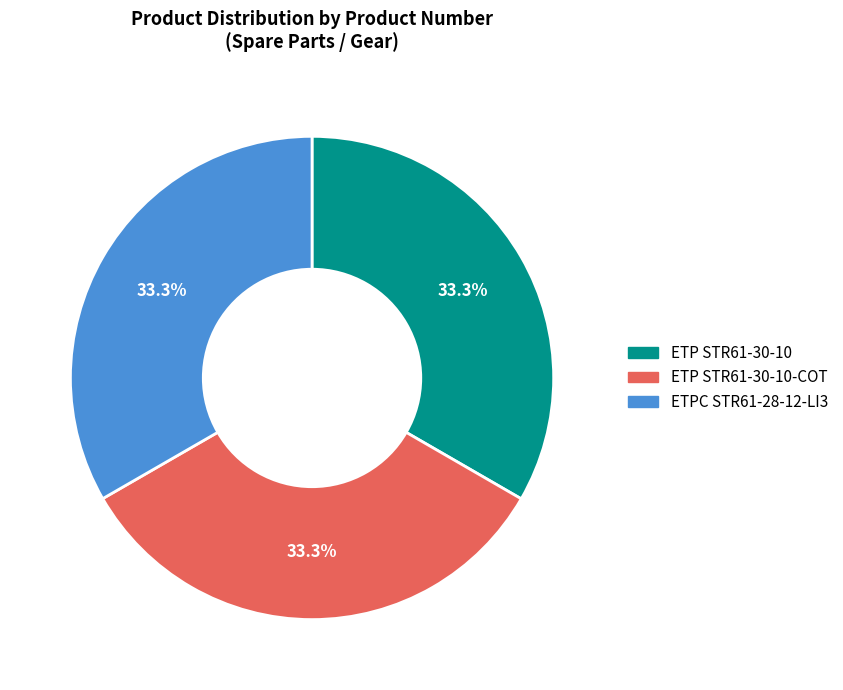

Approximately how many times larger is the value at ETPC STR61-28-12-LI3 compared to ETP STR61-30-10-COT?

1.0